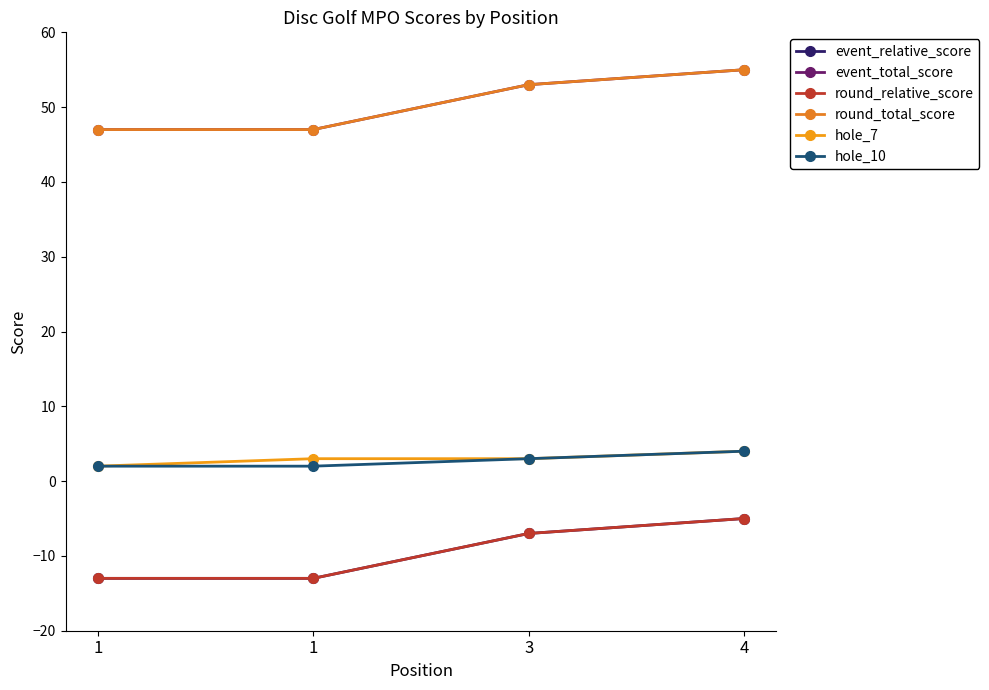

What value does the round_total_score series have at 1?

47